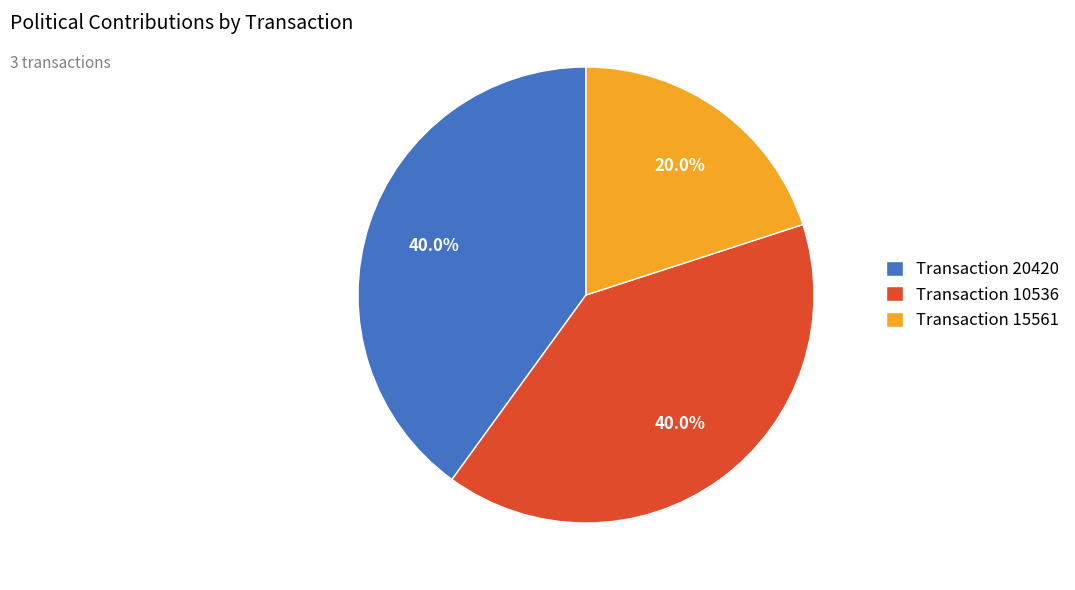

Combined, do Transaction 15561 and Transaction 20420 account for over 50%?

Yes